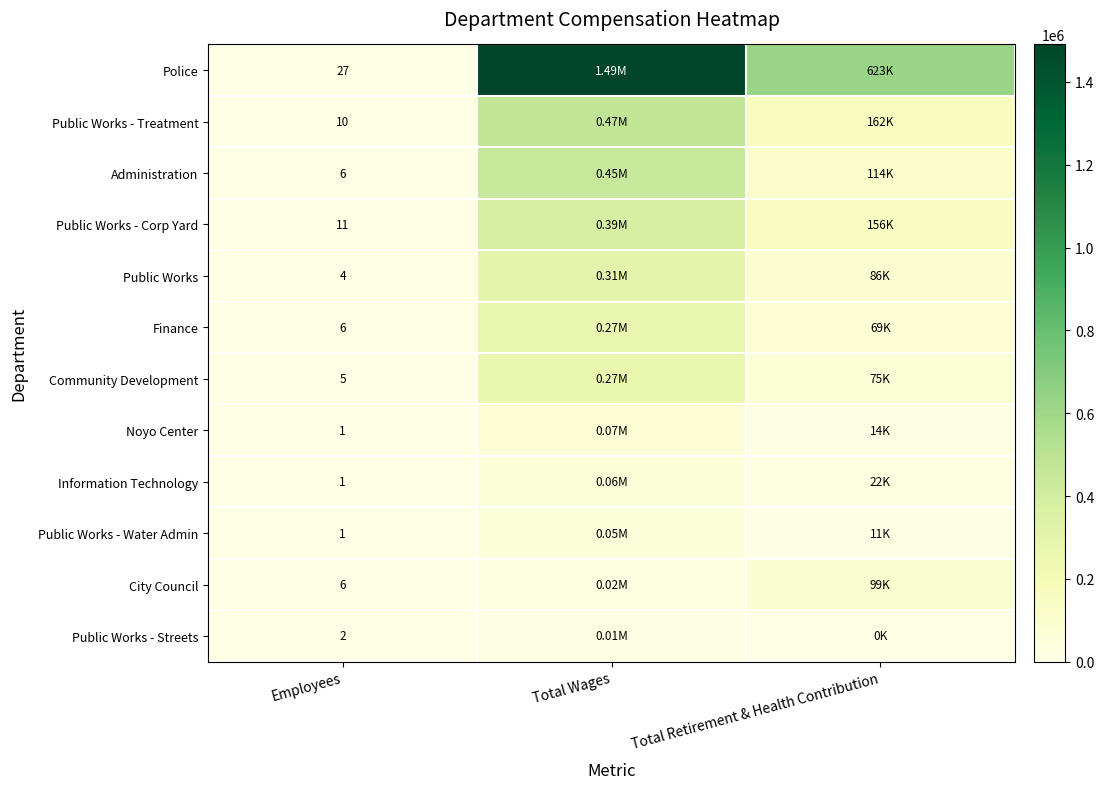

How many values in the Public Works - Corp Yard series exceed 155784?

1